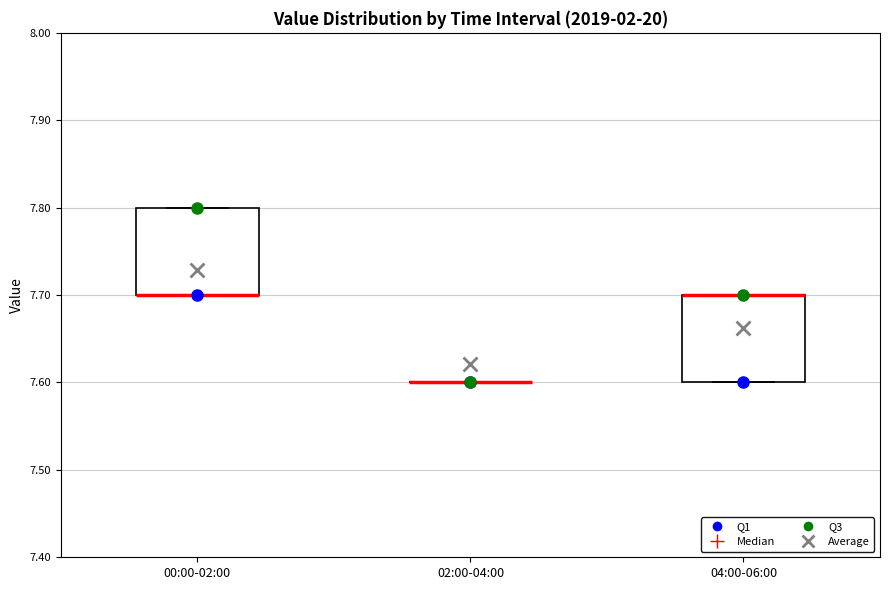

Reading left to right, read every box against the y-axis: the position of its median line, the range the box covers, and the ends of its whiskers. The values are not printed on the chart, so give them approximately, as read against the axis.

00:00-02:00: median 7.7 (drawn on the box's lower edge), box 7.7 to 7.8, whiskers 7.7 to 7.8
02:00-04:00: box collapsed to a line at 7.6, whiskers 7.6 to 7.6
04:00-06:00: median 7.7 (drawn on the box's upper edge), box 7.6 to 7.7, whiskers 7.6 to 7.7